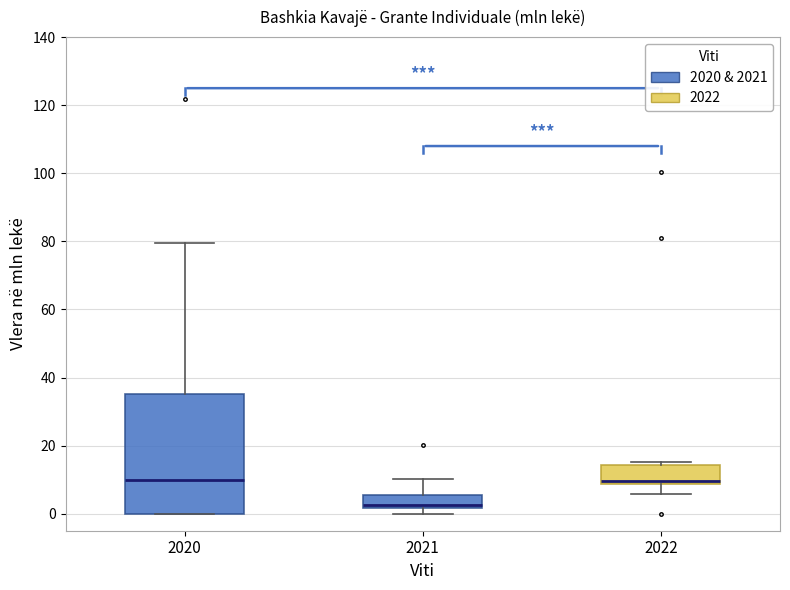

Reading left to right, transcribe this box plot: for each box, give where its median line is, the range the box spans, and where its two whiskers end, as read against the y-axis. The values are not printed on the chart, so give them approximately, as read against the axis.

2020: median 10, box 0 to 36, whiskers 0 to 80
2021: median 2 (just above the box's lower edge), box 2 to 6, whiskers 0 to 10
2022: median 10, box 8 to 14, whiskers 6 to 16